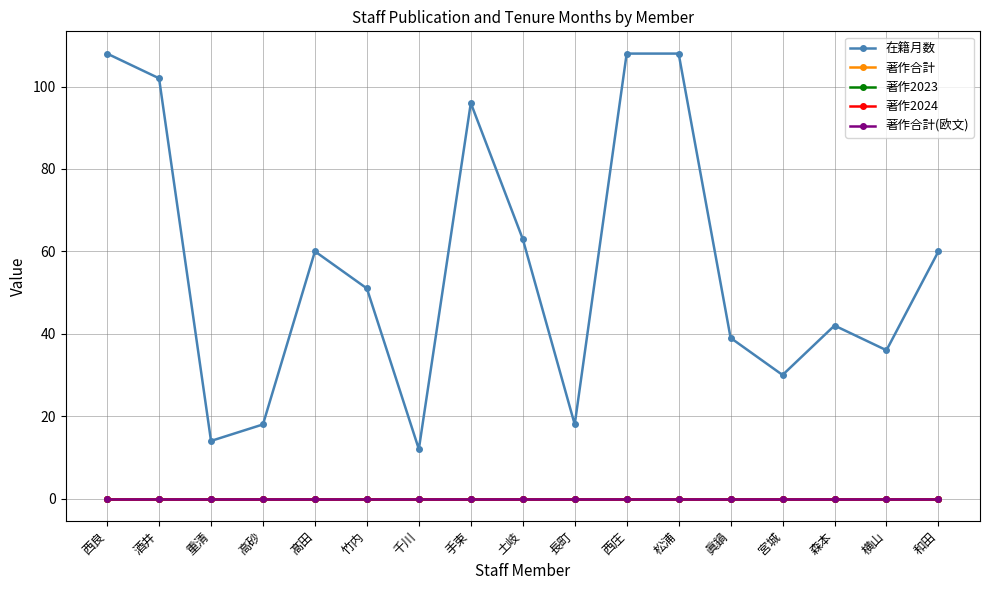

Is this an area chart (filled region under the line)?

No